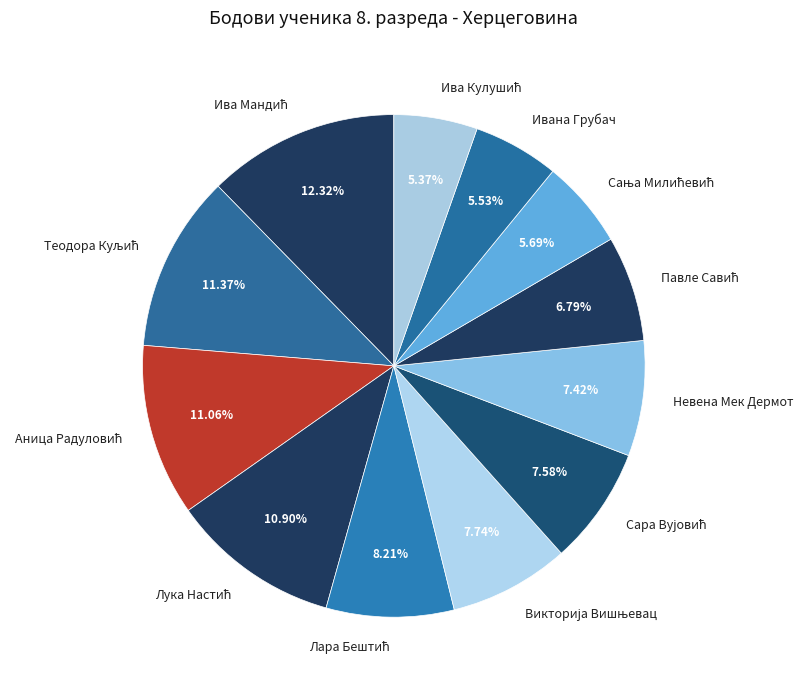

Does any single category account for the majority?

No